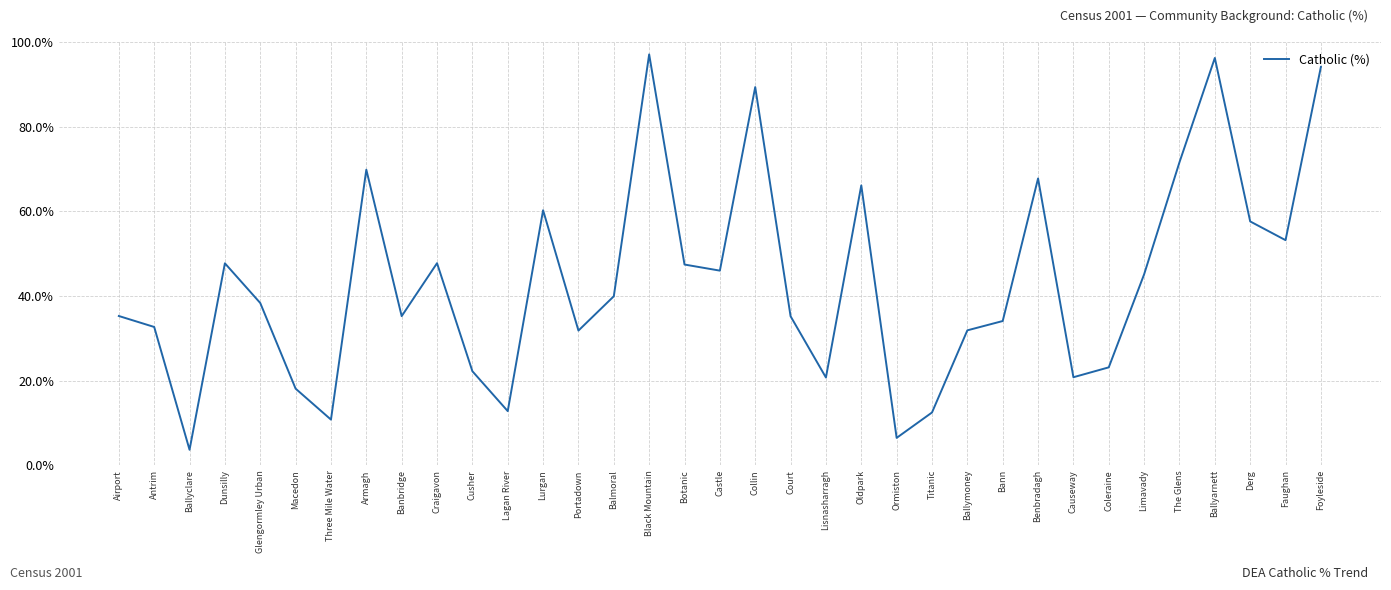

What is the approximate value at Ballyarnett?

96.2